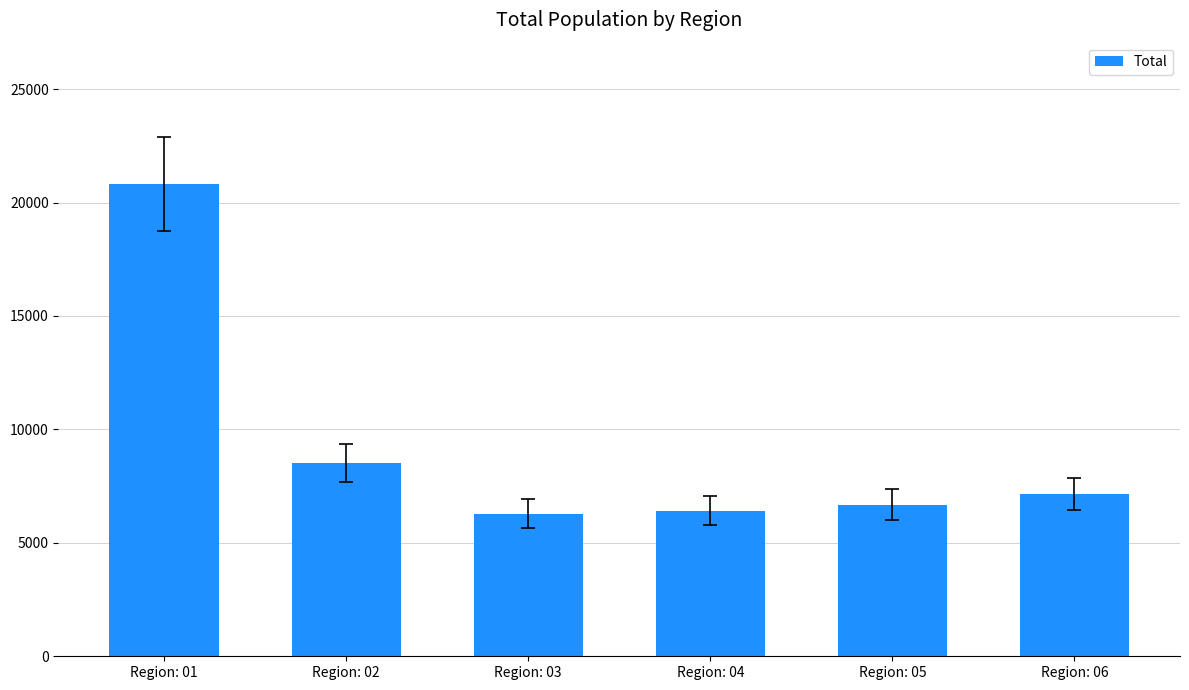

What is the approximate value at Region: 04?

6410